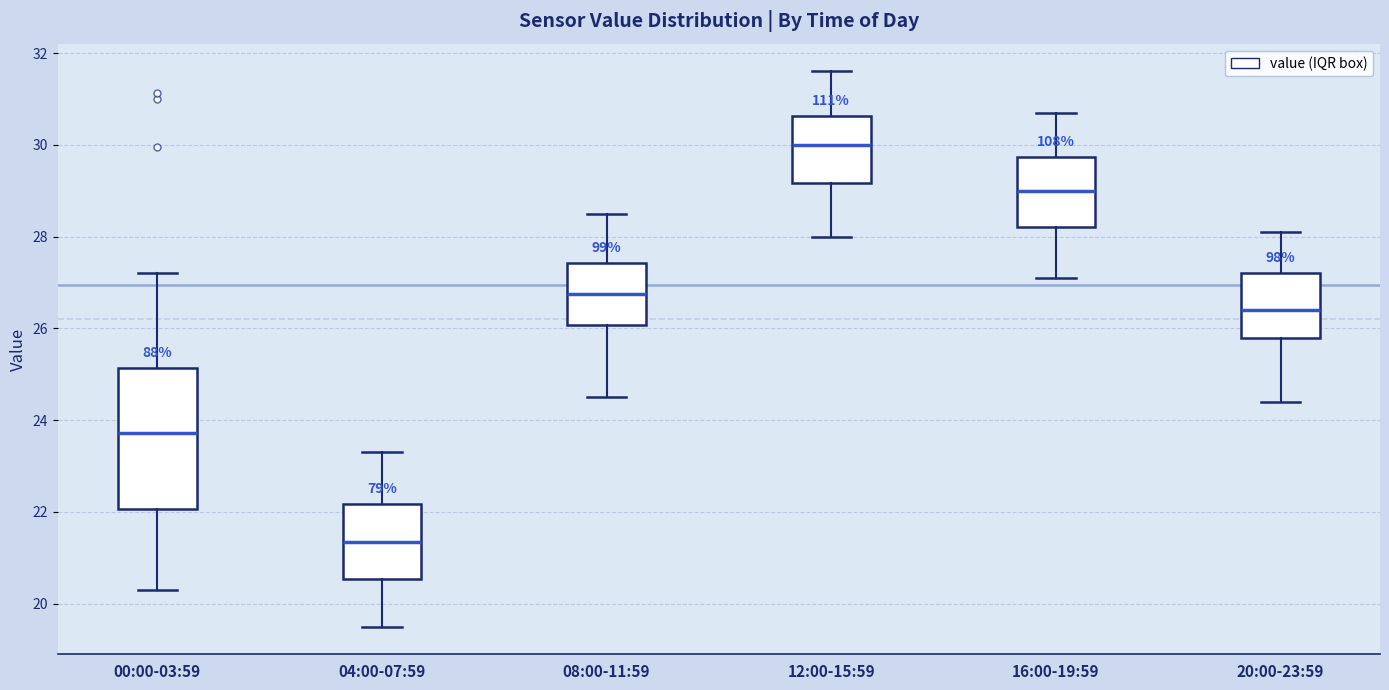

Where does the median line of the box for 20:00-23:59 sit on the y-axis? The values are not printed on the chart, so give them approximately, as read against the axis.

26.4